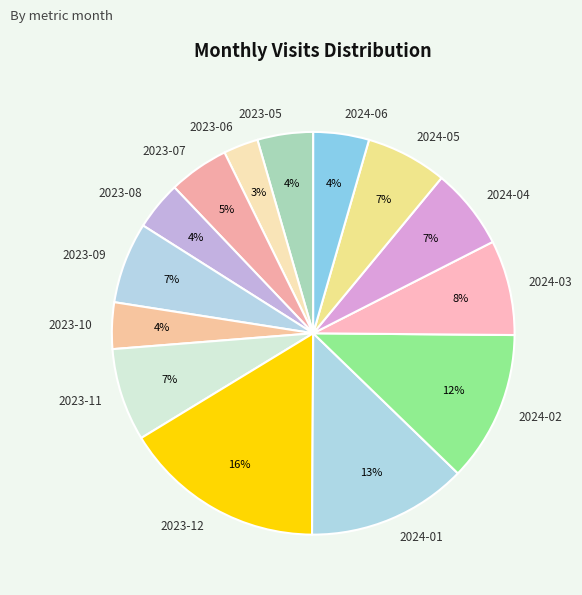

How many segments does this pie chart have?

14